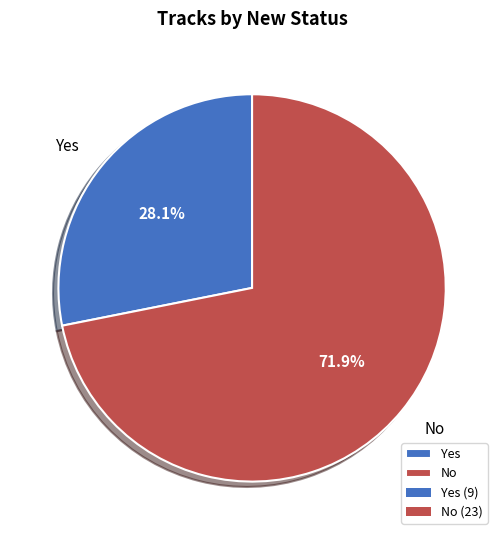

To the nearest percent, what percentage of the pie is Yes?

28%